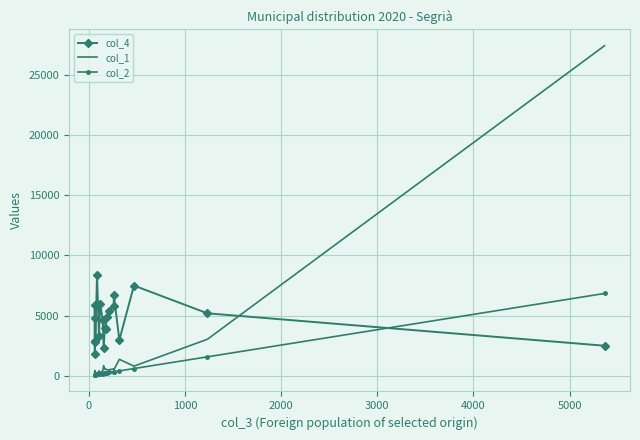

How many lines are shown in the chart?

3